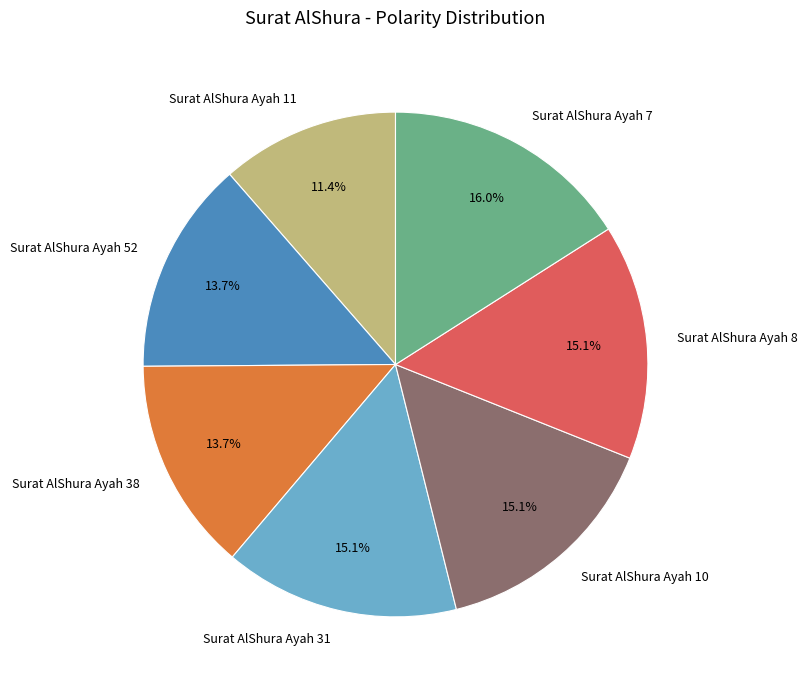

To the nearest percent, what is the difference between the largest and smallest slice percentages?

5%